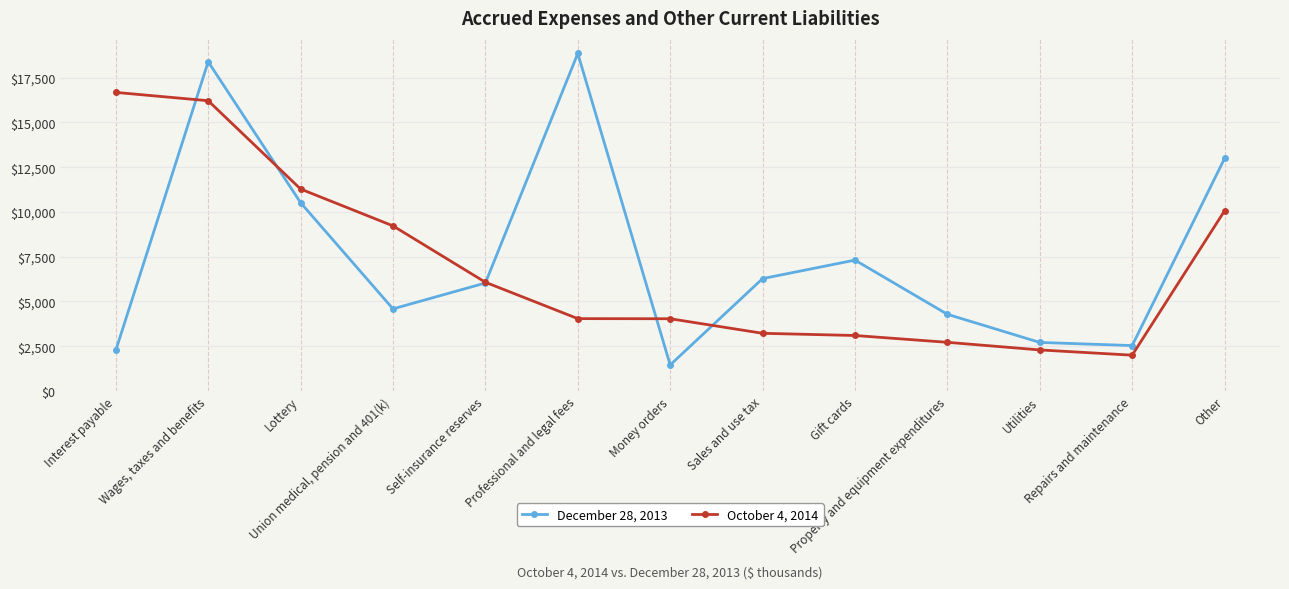

At which label does October 4, 2014 first exceed 4043?

Interest payable